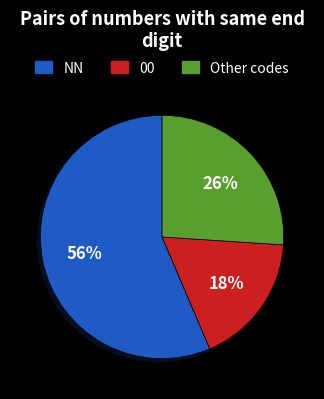

To the nearest percent, what is the average slice percentage?

33%